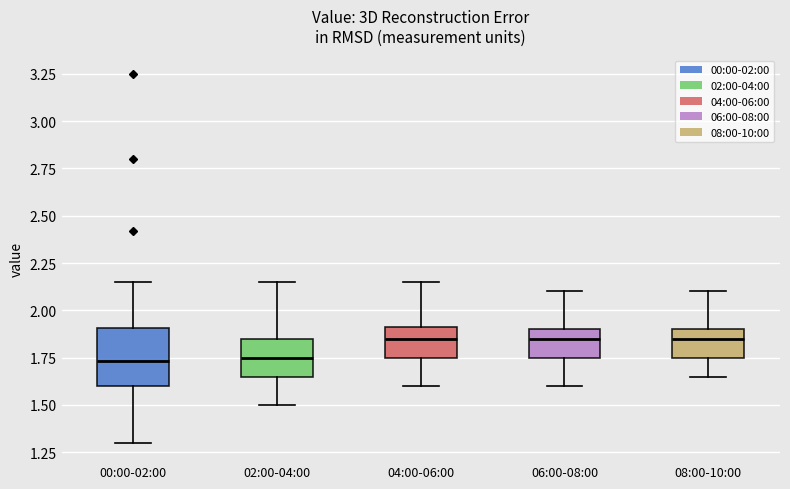

Reading left to right, transcribe this box plot: for each box, give where its median line is, the range the box spans, and where its two whiskers end, as read against the y-axis. The values are not printed on the chart, so give them approximately, as read against the axis.

00:00-02:00: median 1.75, box 1.60 to 1.90, whiskers 1.30 to 2.15
02:00-04:00: median 1.75, box 1.65 to 1.85, whiskers 1.50 to 2.15
04:00-06:00: median 1.85, box 1.75 to 1.90, whiskers 1.60 to 2.15
06:00-08:00: median 1.85, box 1.75 to 1.90, whiskers 1.60 to 2.10
08:00-10:00: median 1.85, box 1.75 to 1.90, whiskers 1.65 to 2.10